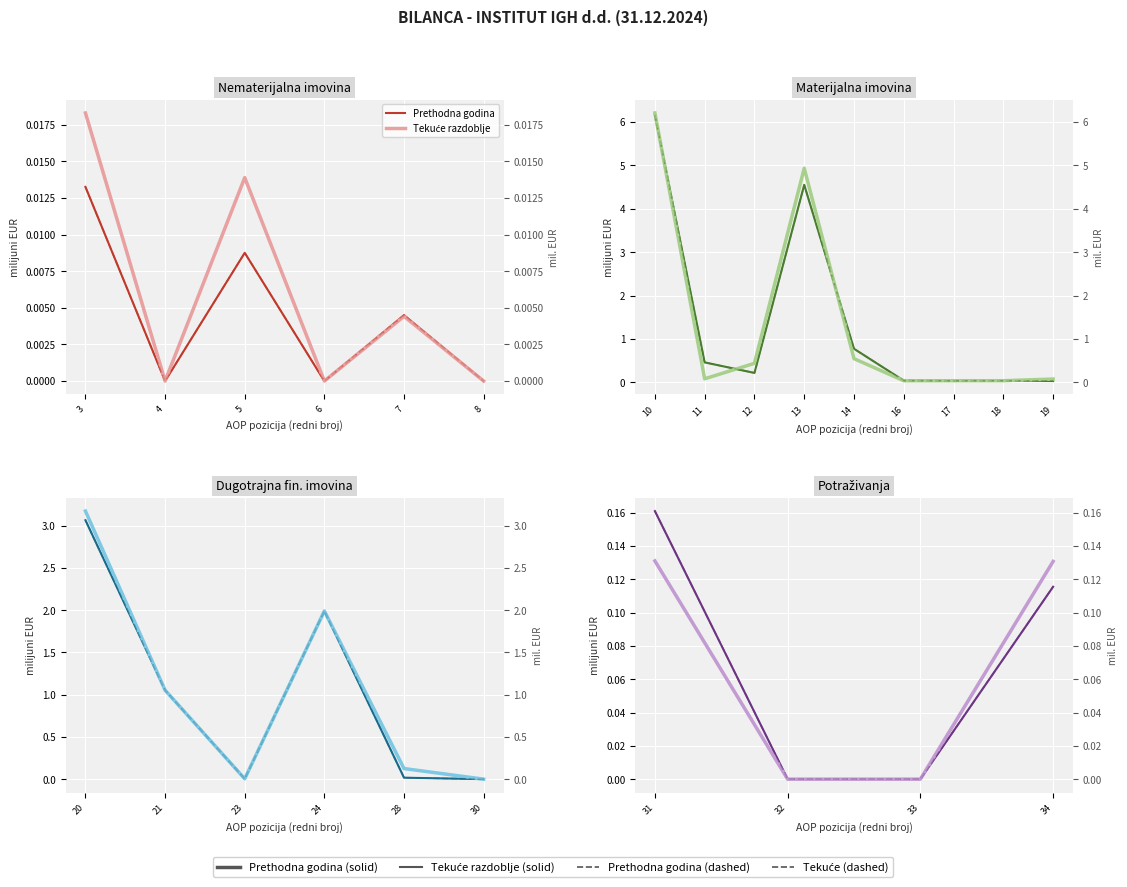

Which series has the widest spread of values?

Prethodna godina